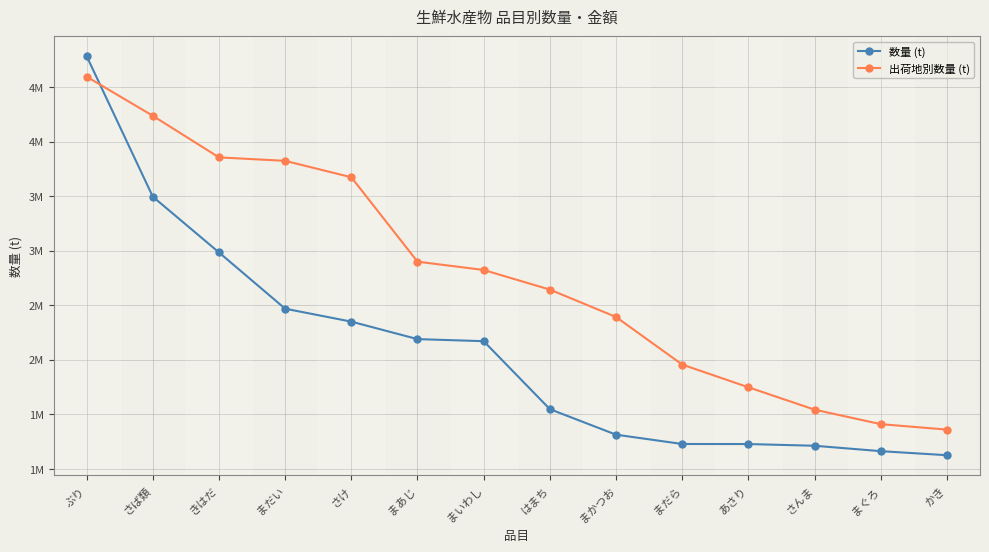

Reading right to left, transcribe all the data shown in this chart.

数量 (t): かき=1124693	まぐろ=1161787	さんま=1211331	あさり=1226979	まだら=1227443	まかつお=1312919	はまち=1546916	まいわし=2170048	まあじ=2189000	さけ=2349187	まだい=2467818	きはだ=2983676	さば類=3494671	ぶり=4783540
出荷地別数量 (t): かき=1359449	まぐろ=1409403	さんま=1542388	あさり=1747408	まだら=1955698	まかつお=2391866	はまち=2642933	まいわし=2822726	まあじ=2898923	さけ=3672806	まだい=3823178	きはだ=3855065	さば類=4236246	ぶり=4595225